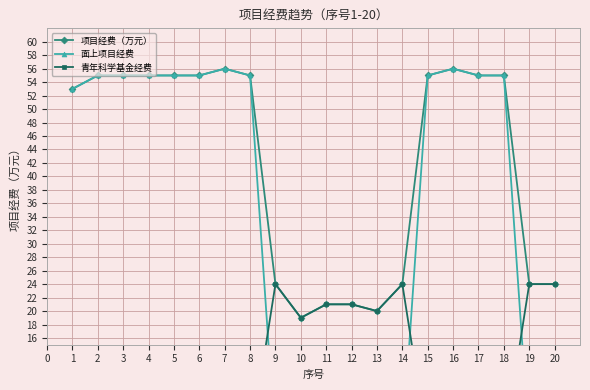

Reading left to right, extract all data points from this chart.

项目经费（万元）: 53	55	55	55	55	55	56	55	24	19	21	21	20	24	55	56	55	55	24	24
面上项目经费: 53	55	55	55	55	55	56	55	0	0	0	0	0	0	55	56	55	55	0	0
青年科学基金经费: 0	0	0	0	0	0	0	0	24	19	21	21	20	24	0	0	0	0	24	24